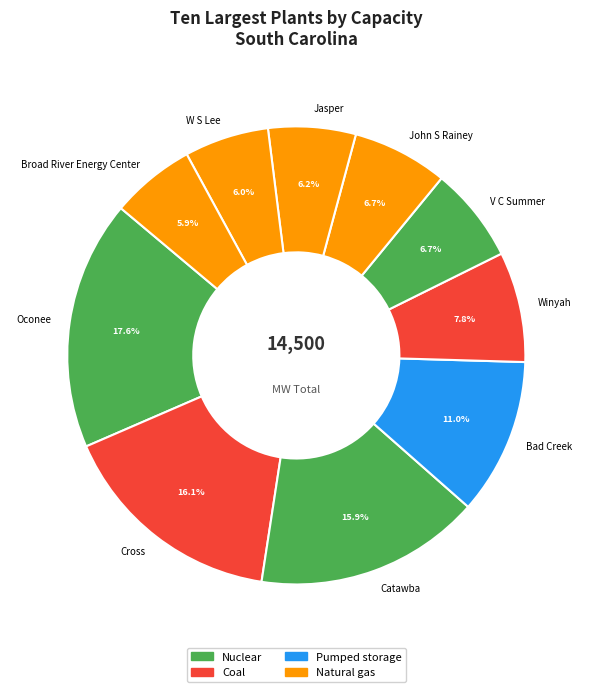

Count the number of slices in the pie.

10